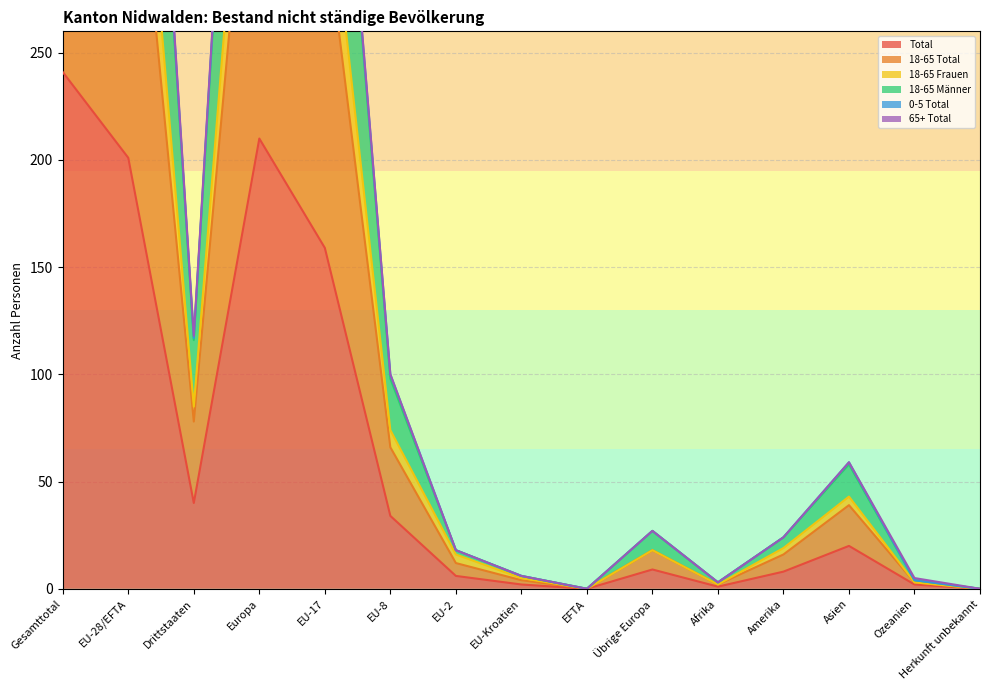

Where is 18-65 Männer nearest to the value 236?

EU-17